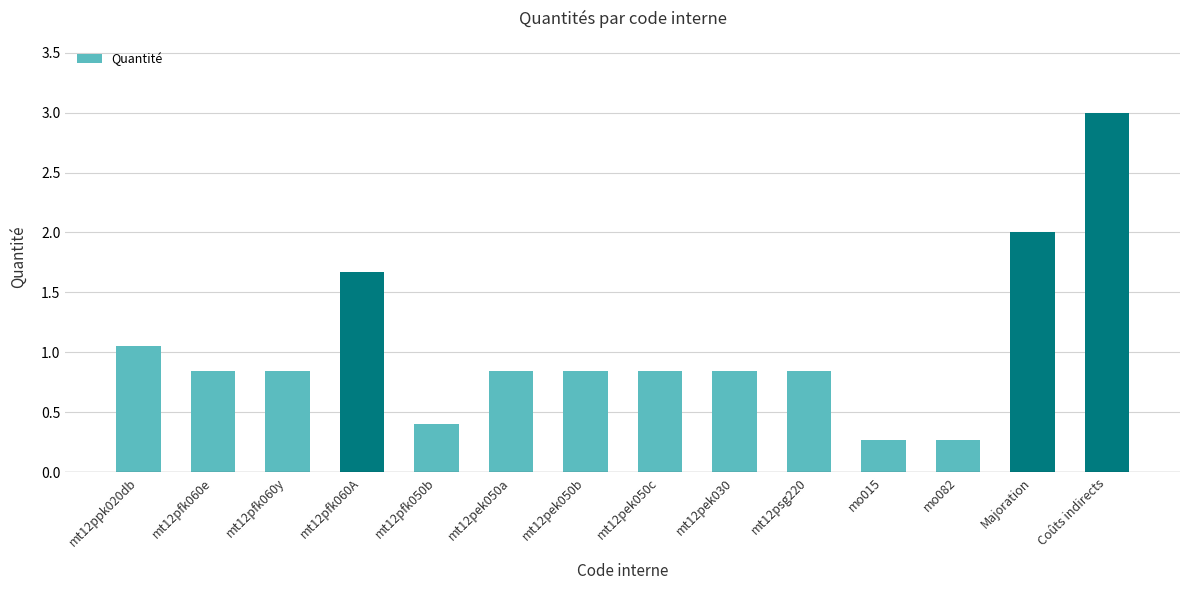

Is it true that the value at mo082 is 0.4?

False